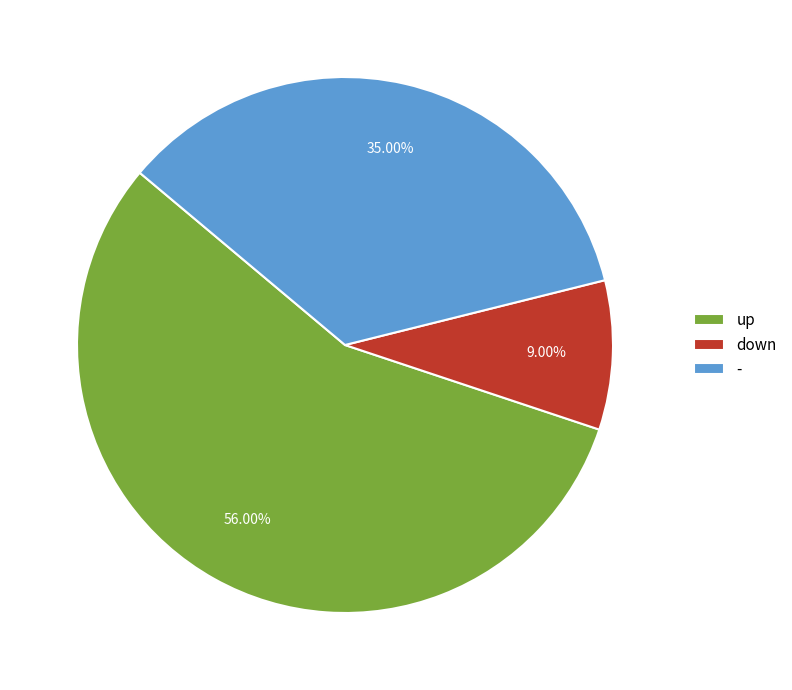

Rank the categories by value from highest to lowest.

up, -, down